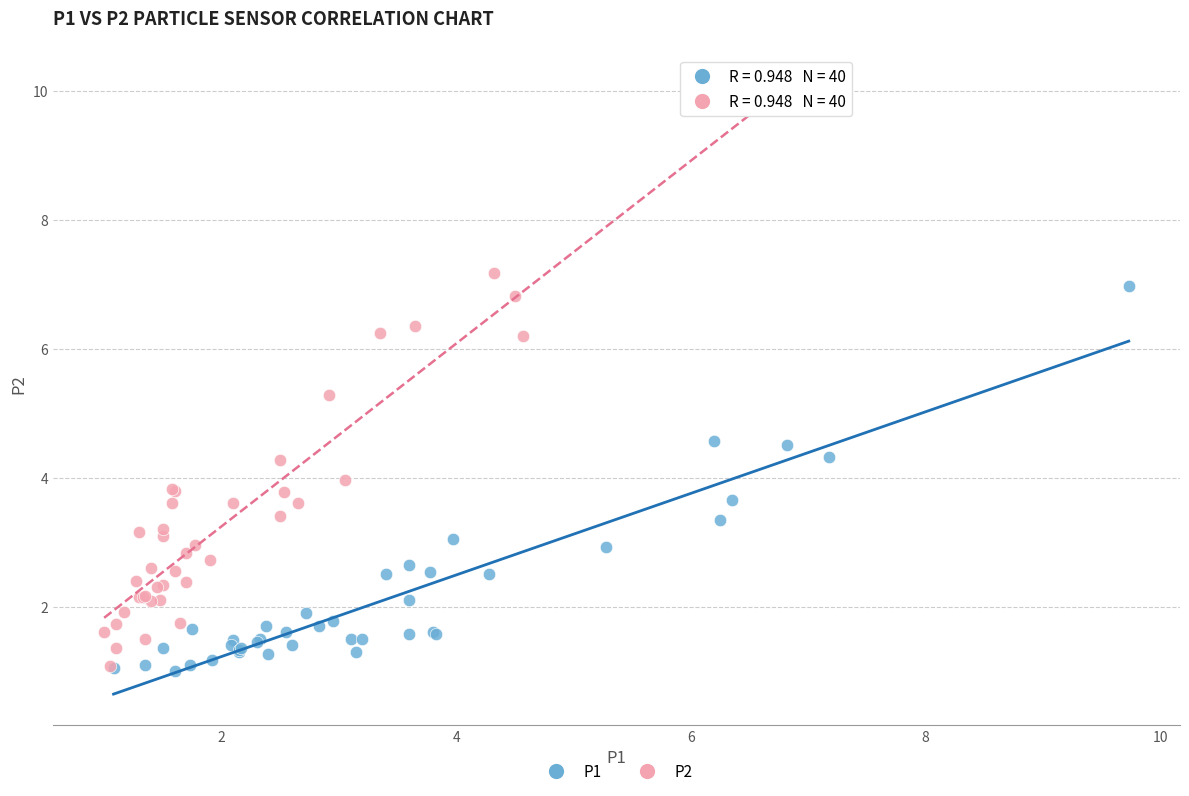

What are all the series names shown in the legend?

P1, P2